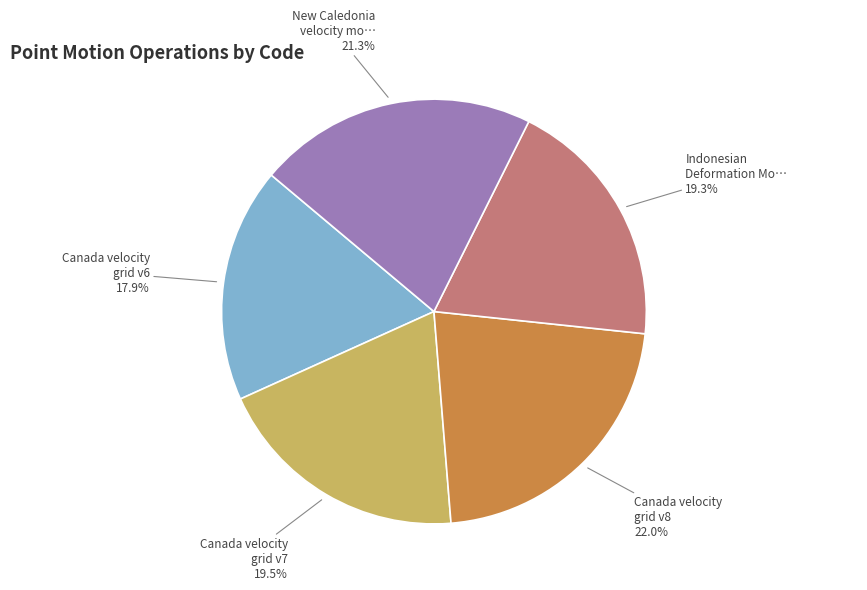

How many slices are in this pie chart?

5